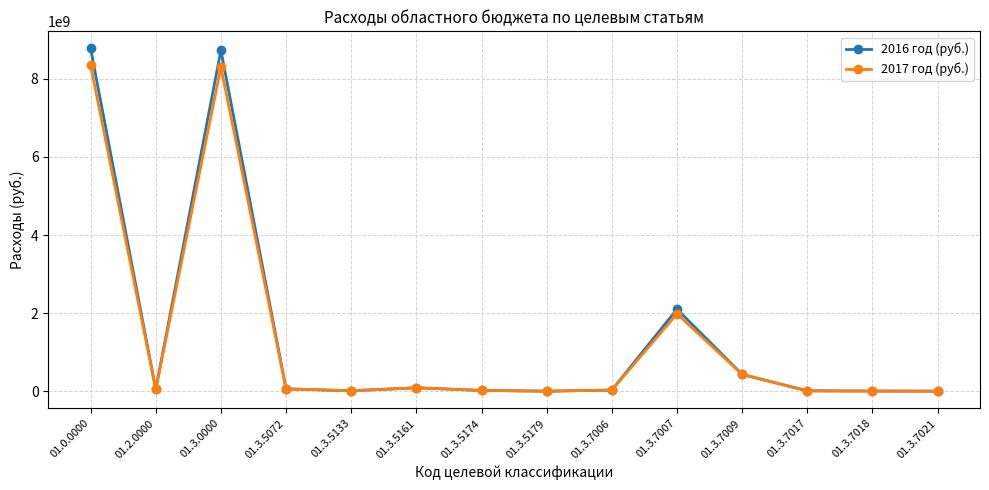

Which series has the widest spread of values?

2016 год (руб.)